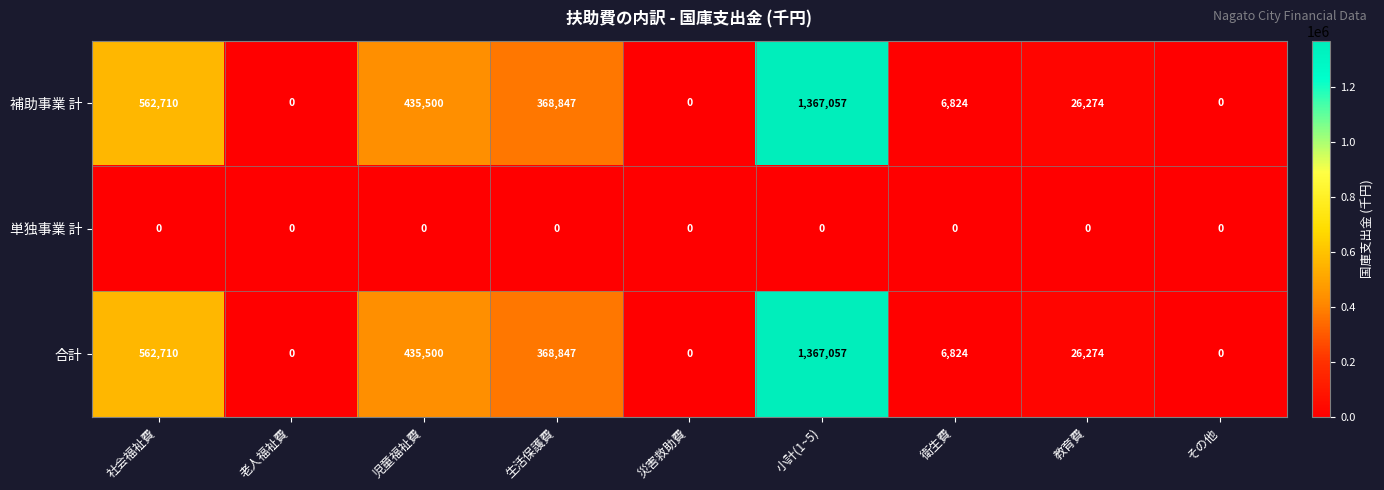

What is the spread (max minus min) of values at 教育費?

26274